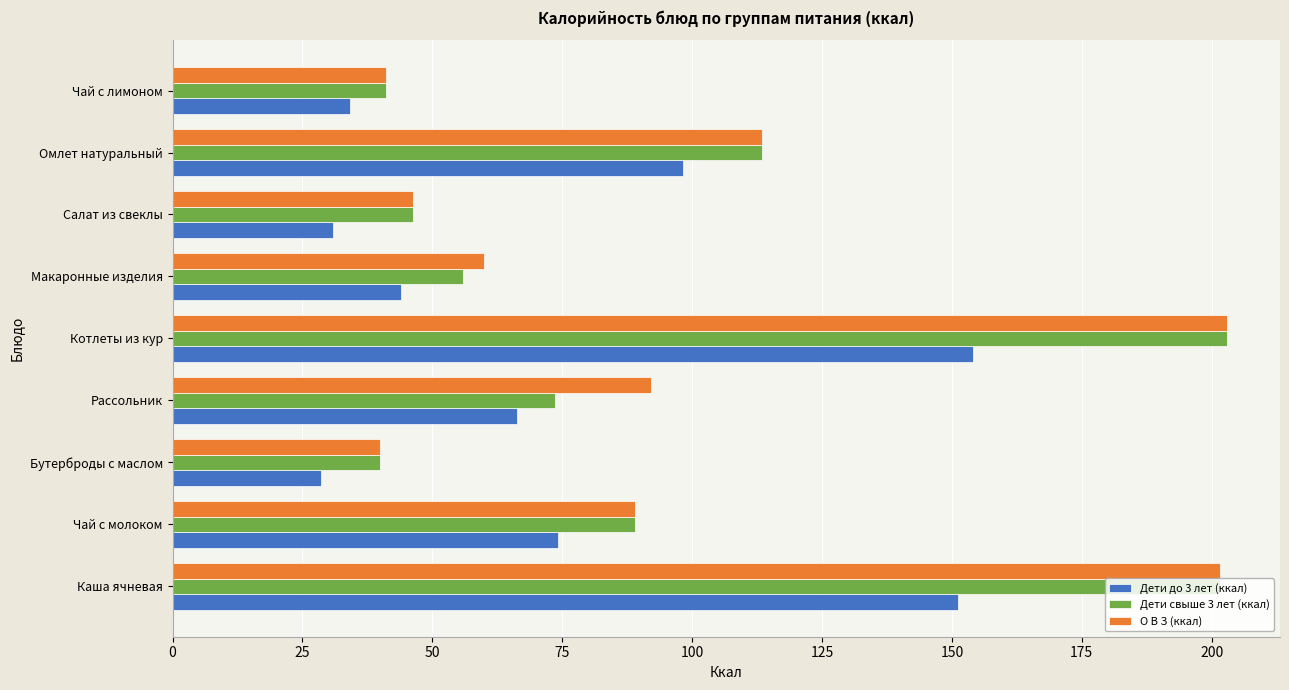

What is the sum of all Дети до 3 лет (ккал) values?

681.5